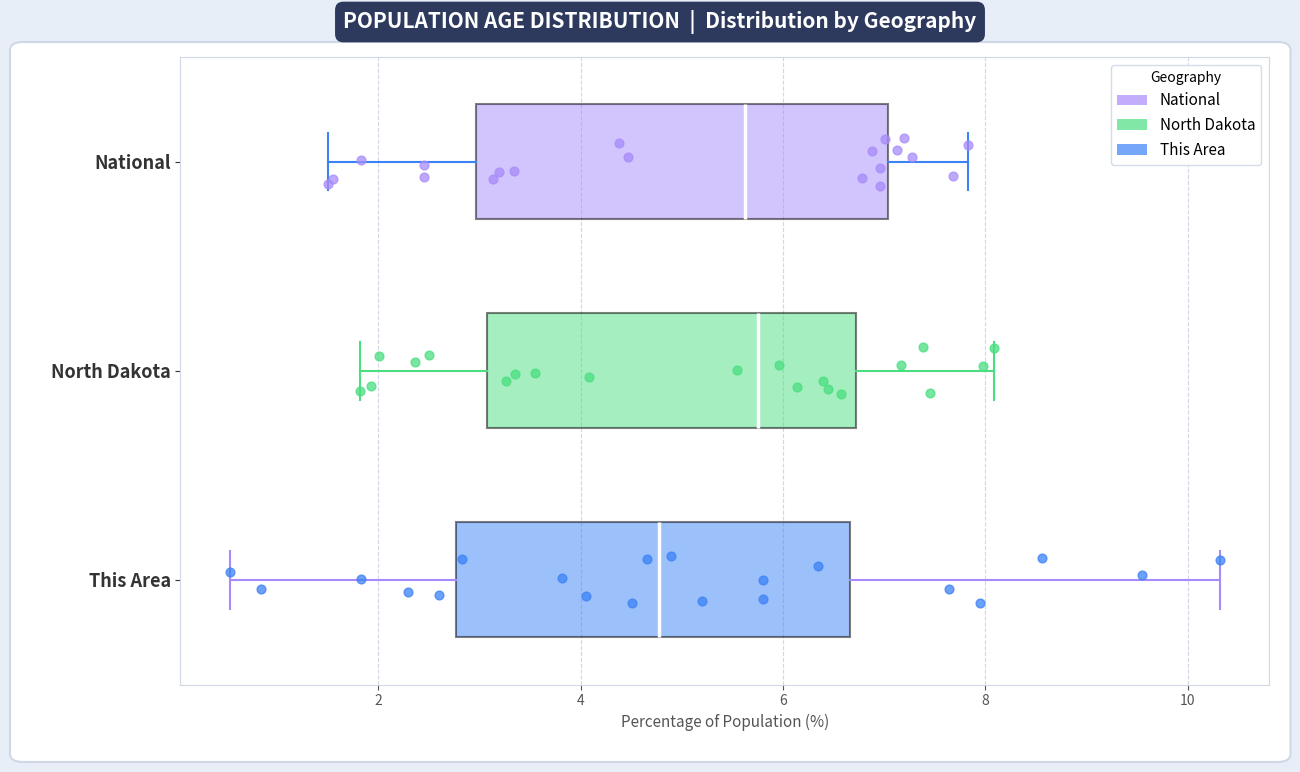

Reading bottom to top, transcribe this box plot: for each box, give where its median line is, the range the box spans, and where its two whiskers end, as read against the x-axis. The values are not printed on the chart, so give them approximately, as read against the axis.

This Area: median 4.8, box 2.8 to 6.6, whiskers 0.6 to 10.4
North Dakota: median 5.8, box 3.0 to 6.8, whiskers 1.8 to 8.0
National: median 5.6, box 3.0 to 7.0, whiskers 1.6 to 7.8